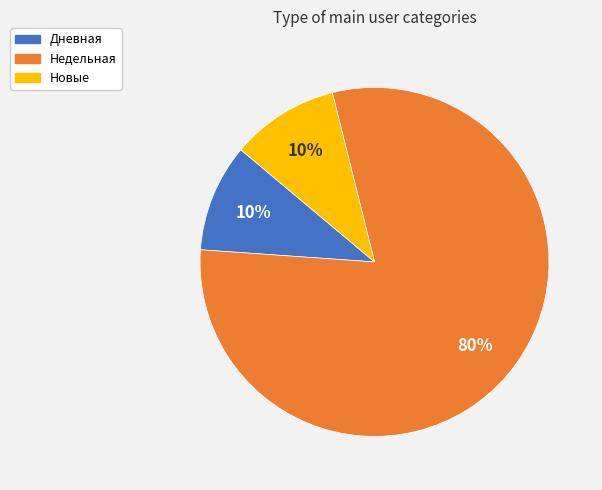

Is there any slice that represents more than half of the pie?

Yes